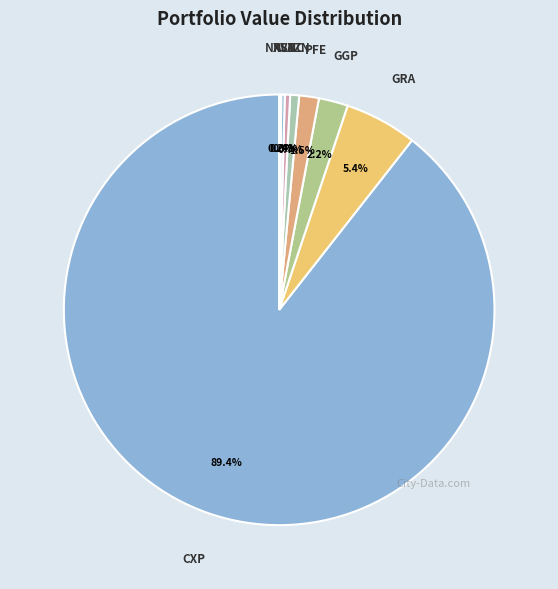

Count the number of slices in the pie.

8